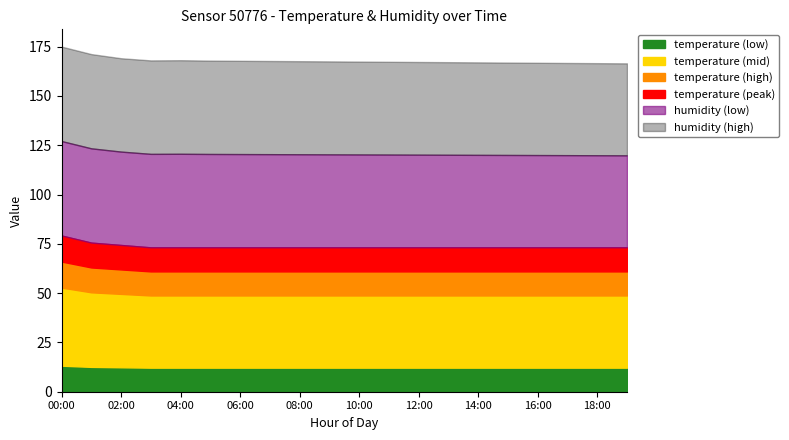

True or false: humidity and temperature cross at least once.

False